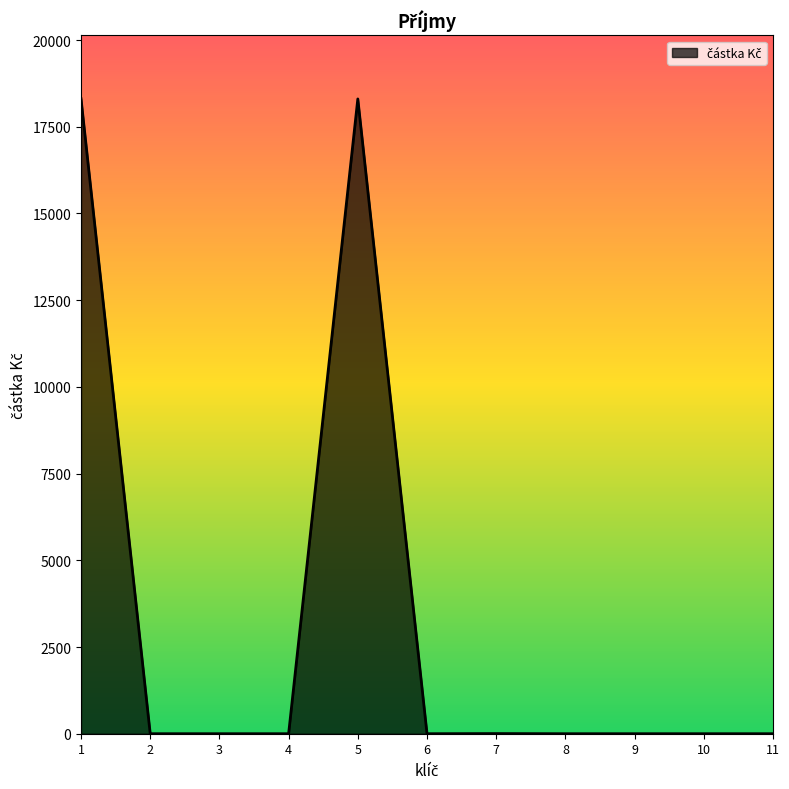

Is it true that the value at 2 is 12315.2?

False